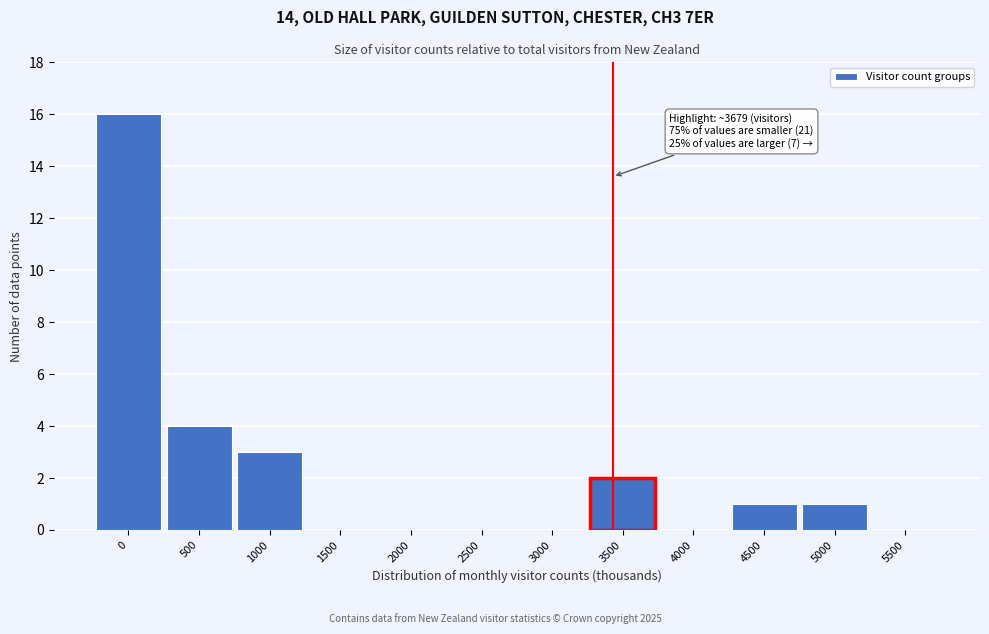

Reading left to right, extract all data points from this chart.

0=16	500=4	1000=3	1500=0	2000=0	2500=0	3000=0	3500=2	4000=0	4500=1	5000=1	5500=0